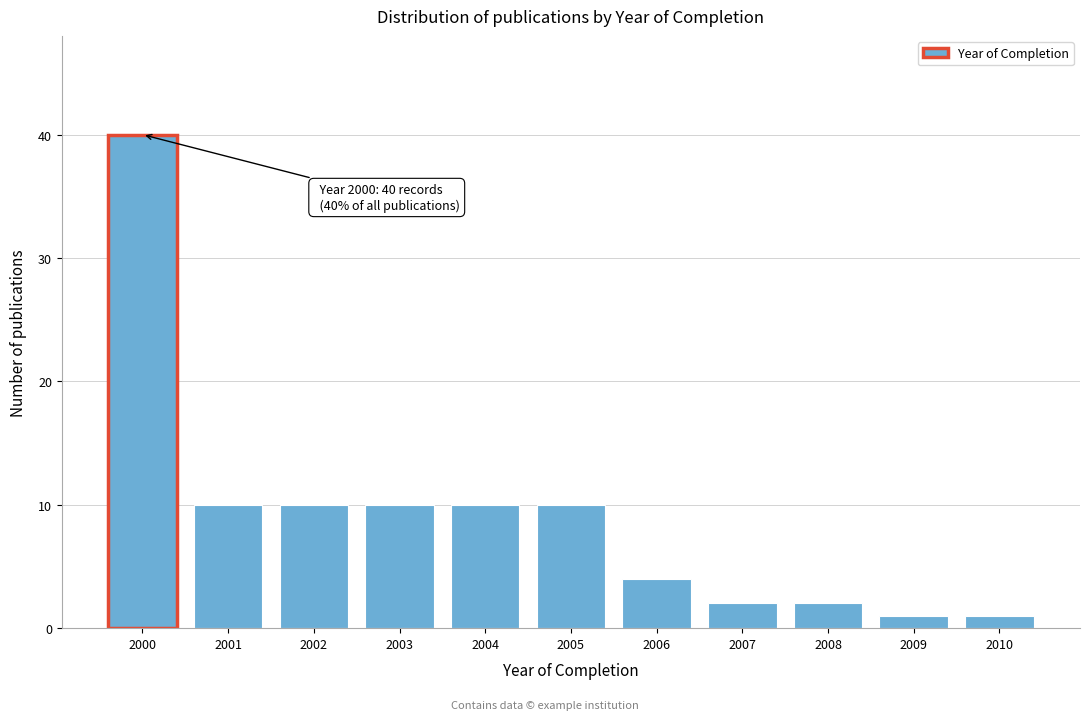

Reading right to left, extract all data points from this chart.

2010=1	2009=1	2008=2	2007=2	2006=4	2005=10	2004=10	2003=10	2002=10	2001=10	2000=40